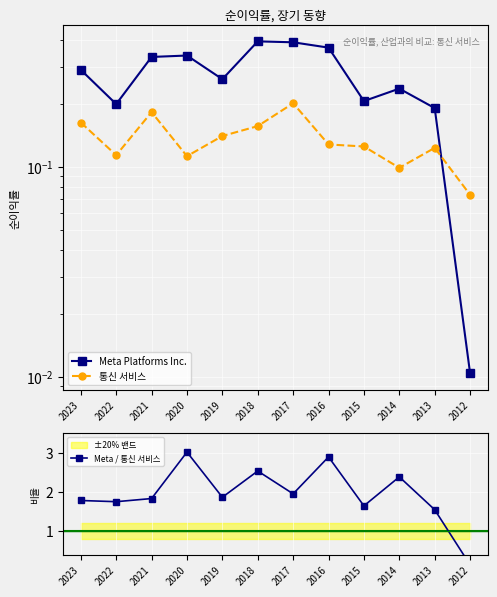

What are all the series names shown in the legend?

Meta Platforms Inc., 통신 서비스, Meta / 통신 서비스